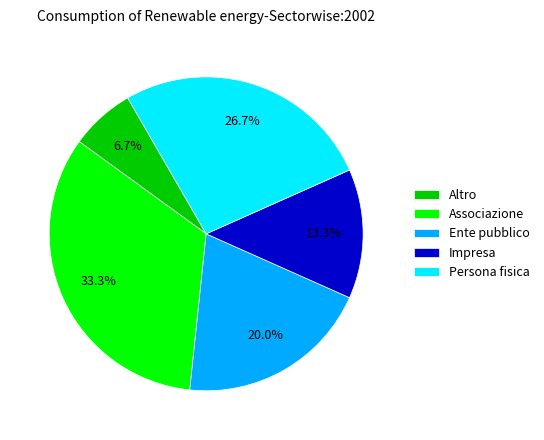

Rank the categories by value from highest to lowest.

Associazione, Persona fisica, Ente pubblico, Impresa, Altro